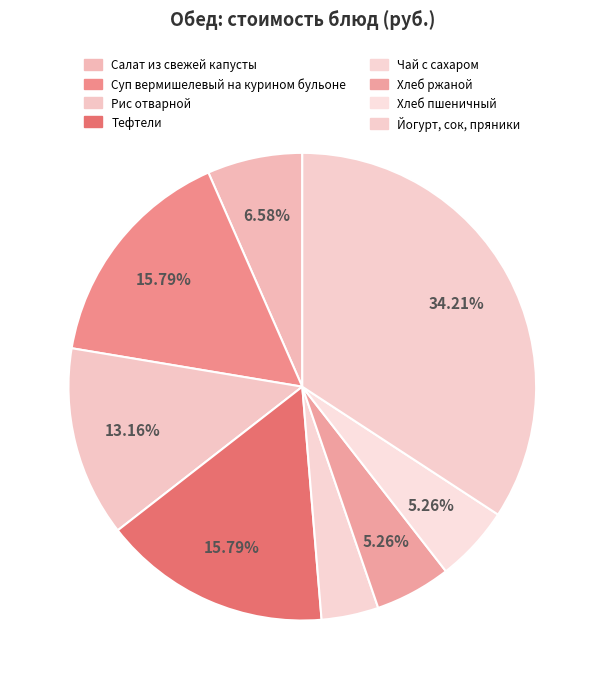

What is the ratio of the value at Тефтели to the value at Салат из свежей капусты?

2.4